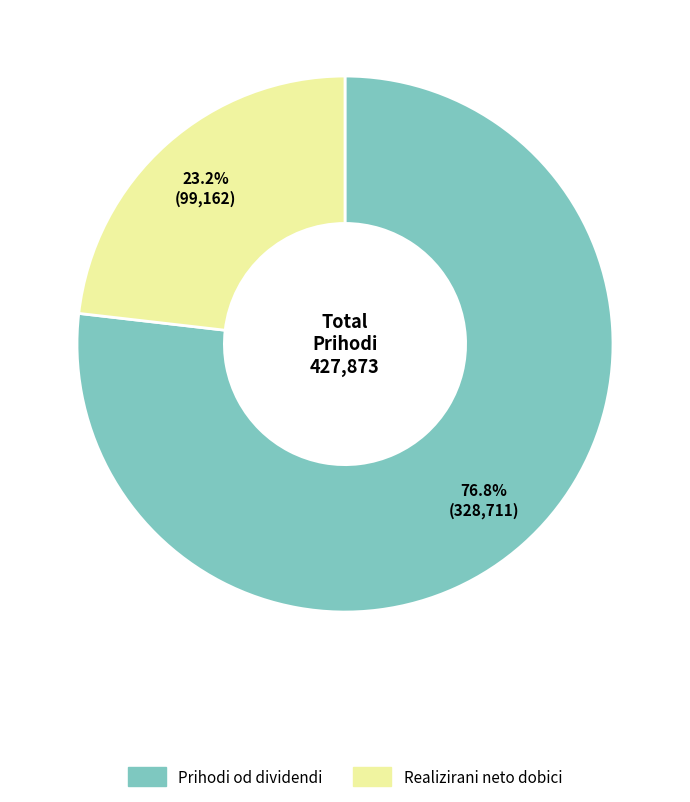

What is the largest slice in the pie chart?

Prihodi od dividendi